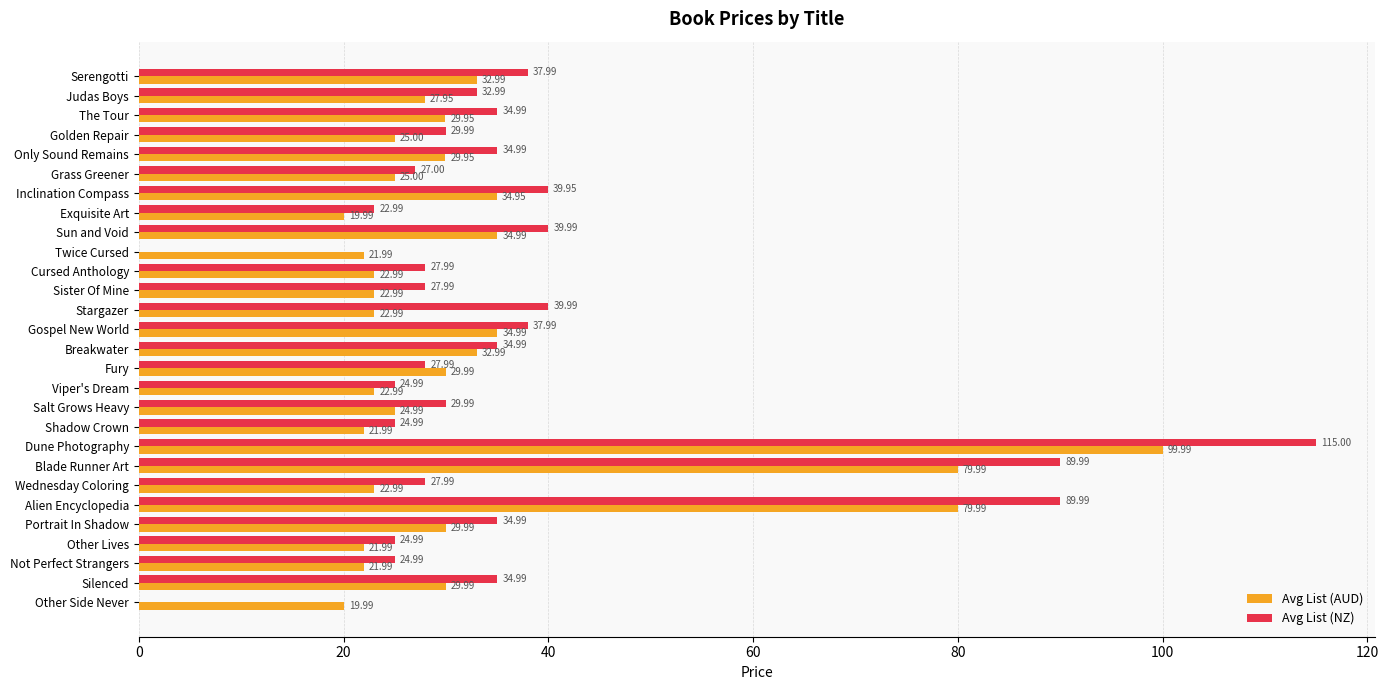

What is the sum of all Avg List (AUD) values?

926.6